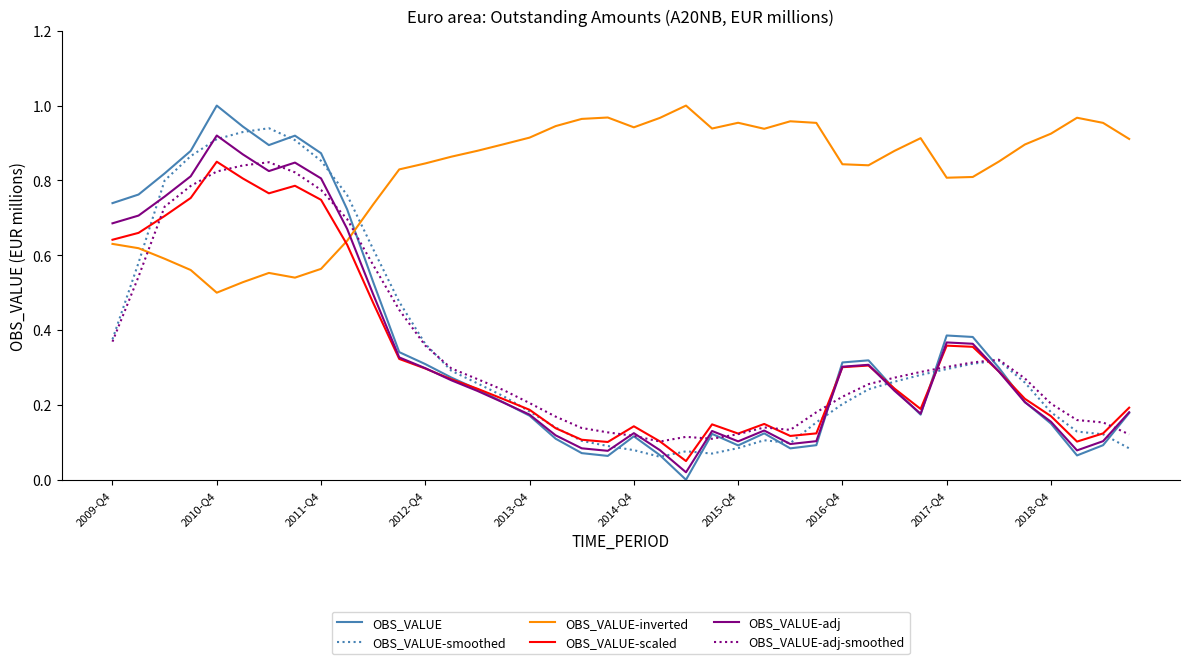

What are all the series names shown in the legend?

OBS_VALUE, OBS_VALUE-smoothed, OBS_VALUE-inverted, OBS_VALUE-scaled, OBS_VALUE-adj, OBS_VALUE-adj-smoothed